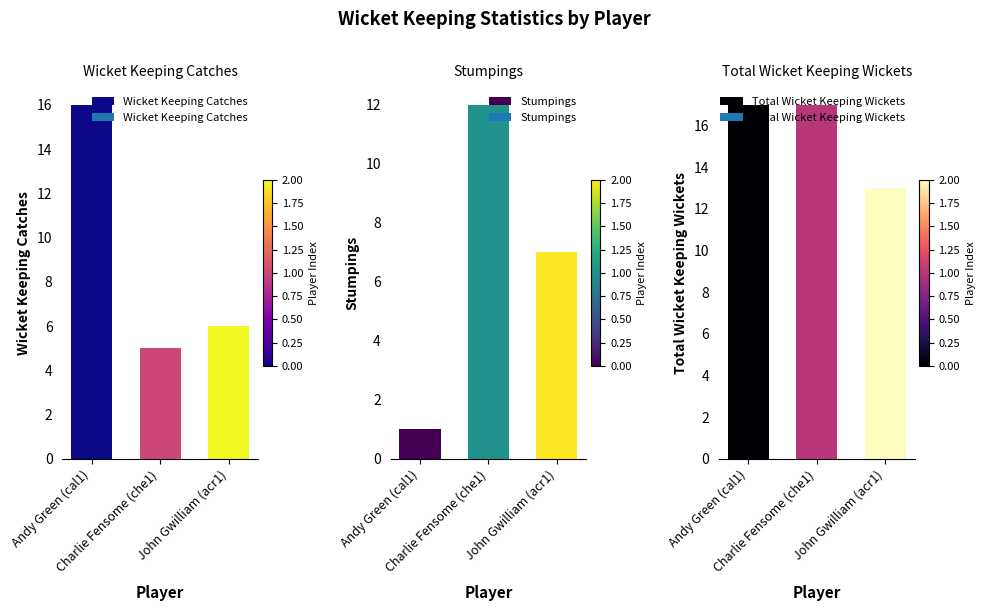

What is the highest value of the Total Wicket Keeping Wickets series?

17